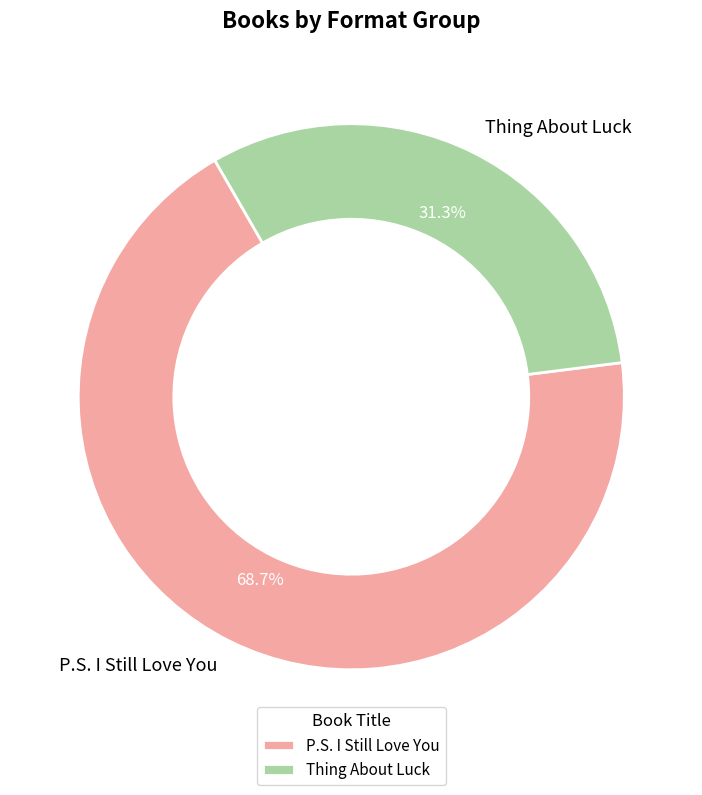

To the nearest percent, what is the difference between the largest and smallest slice percentages?

37%